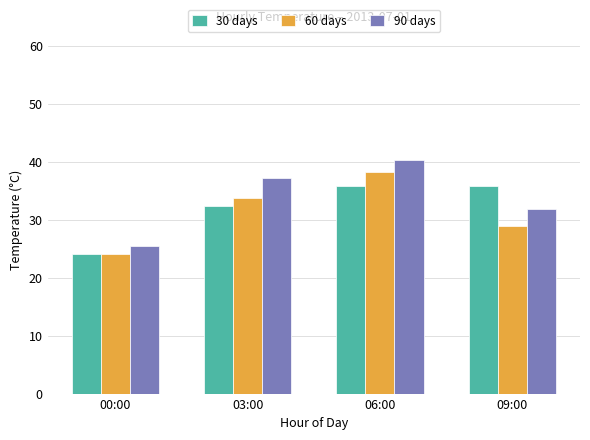

What is the difference between the 90 days values at 09:00 and 06:00?

8.3